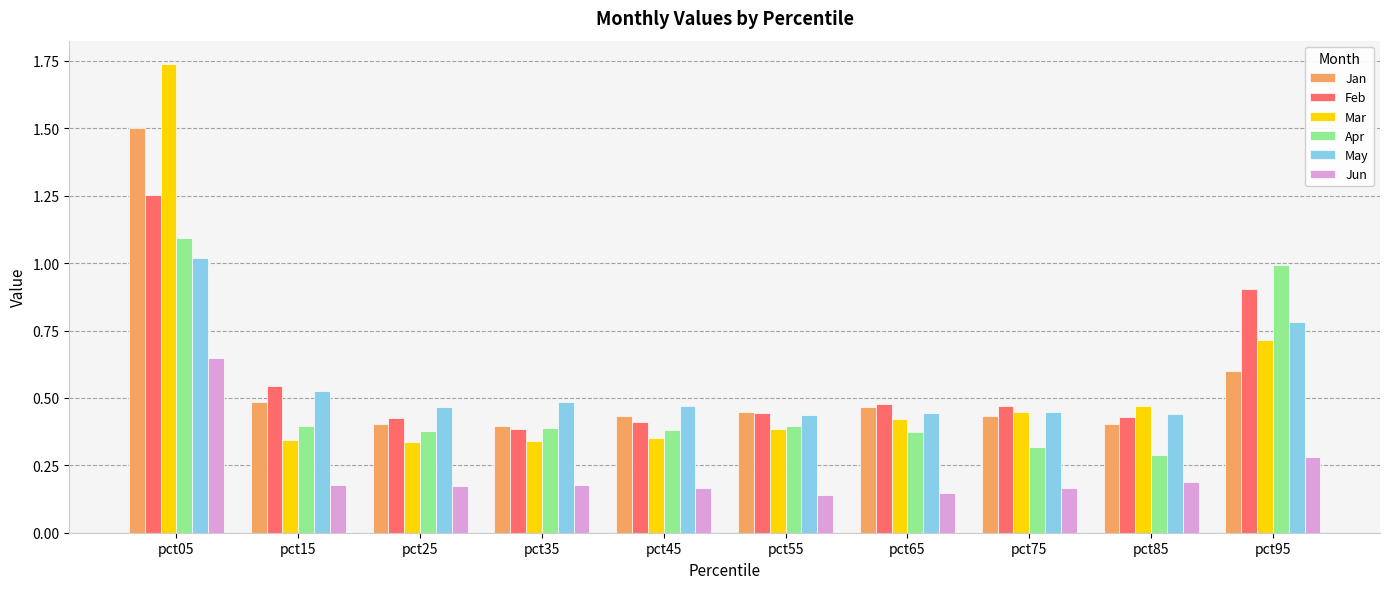

Which category has the highest value in the Mar series?

pct05